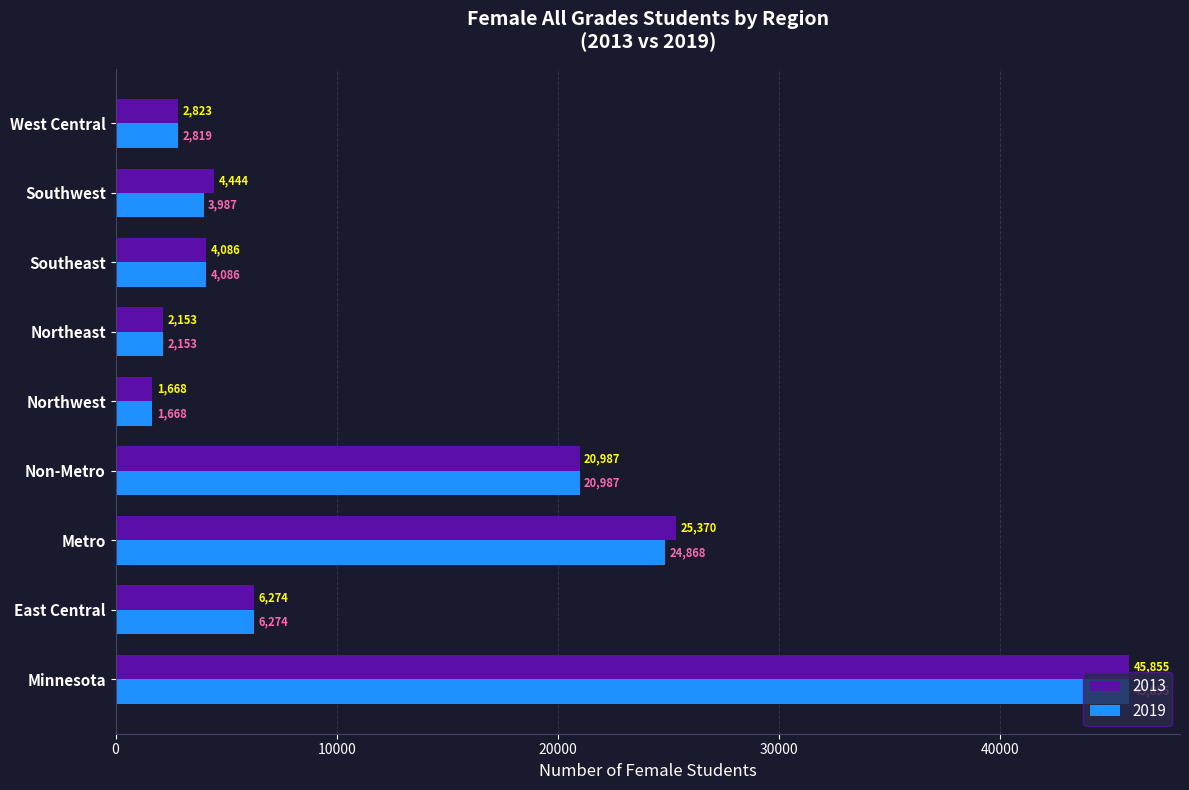

What is the smallest value displayed?

1668